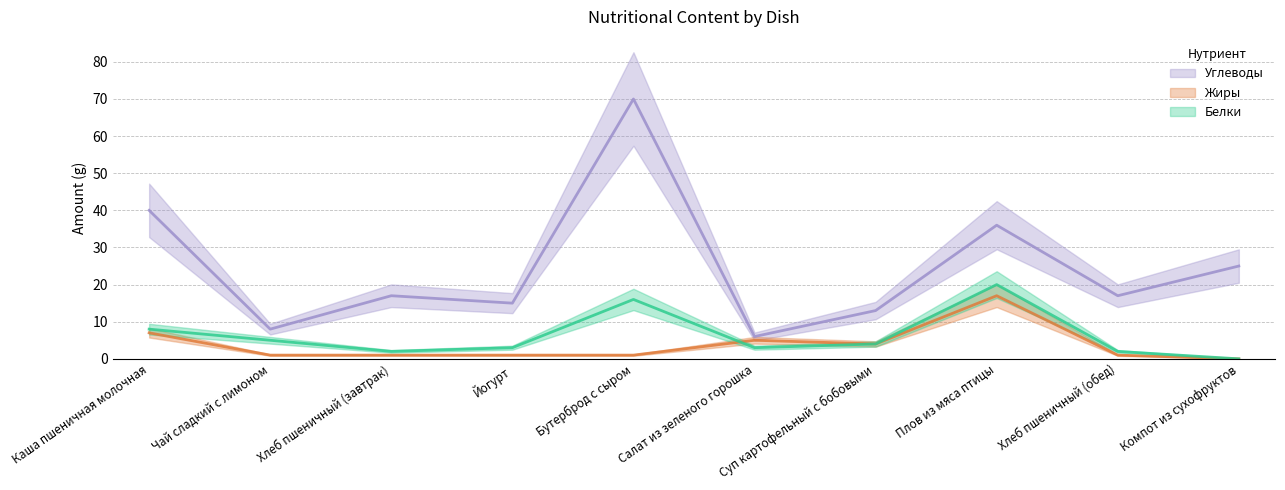

Reading left to right, list all the values displayed in this chart.

Белки: 8	5	2	3	16	3	4	20	2	0
Жиры: 7	1	1	1	1	5	4	17	1	0
Углеводы: 40	8	17	15	70	6	13	36	17	25